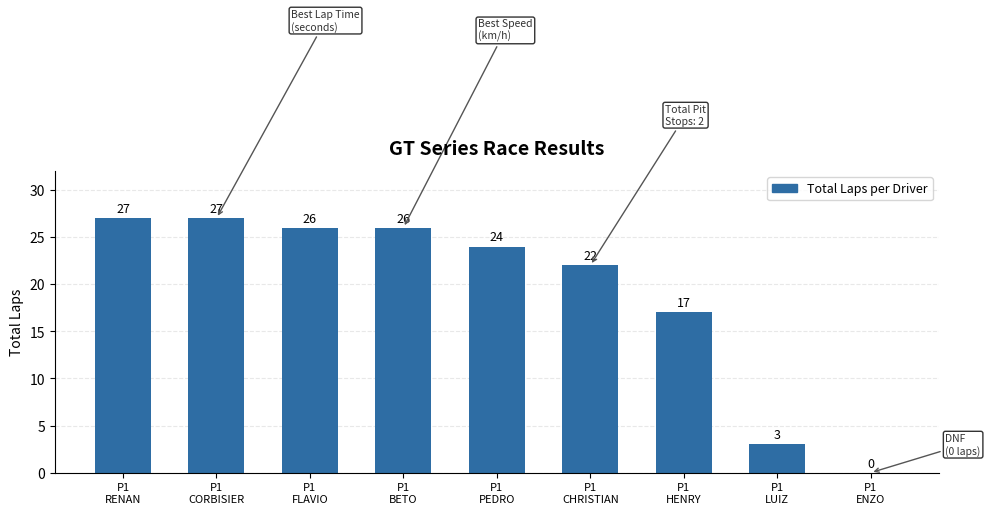

True or false: the data shows 13 at P1
ENZO.

False